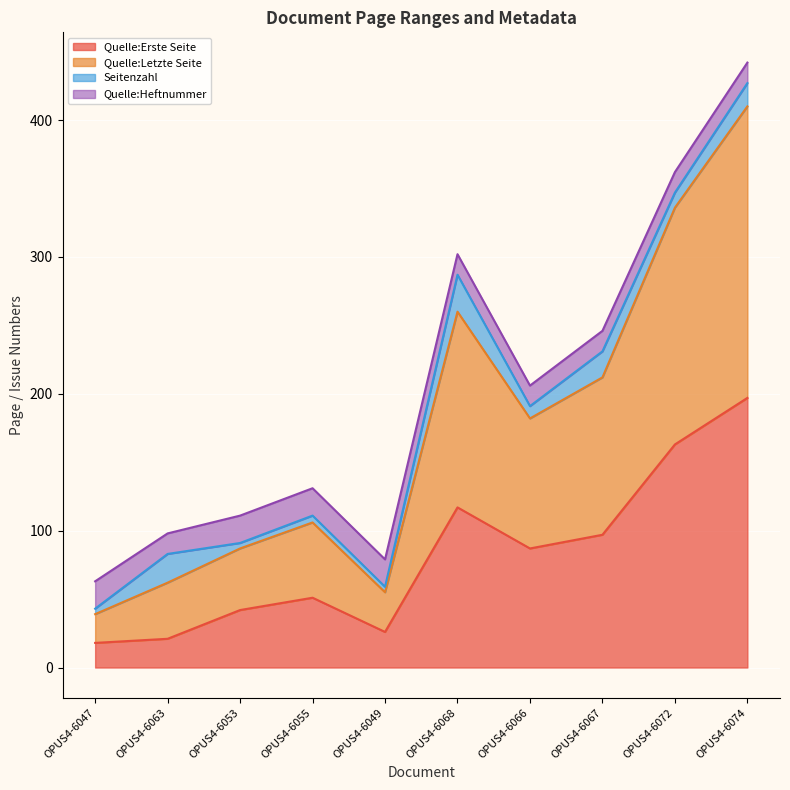

True or false: Quelle:Erste Seite has more than 2 points higher than both neighbors.

False